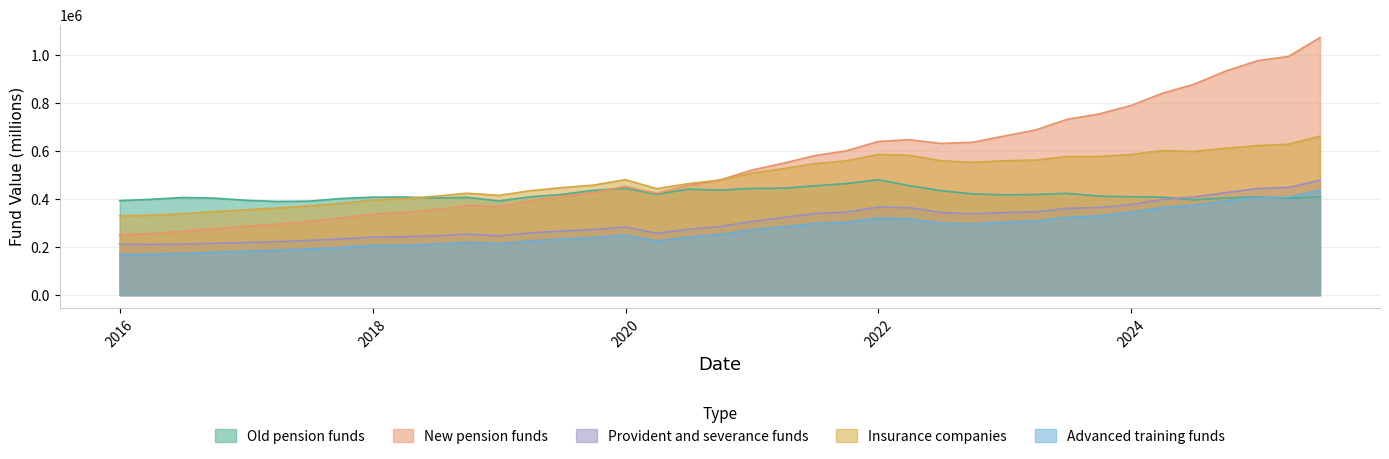

How many lines are shown in the chart?

5